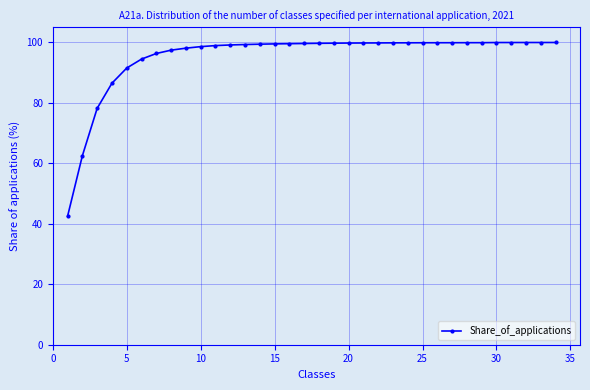

What is the value of the 7th point from the left?

96.3